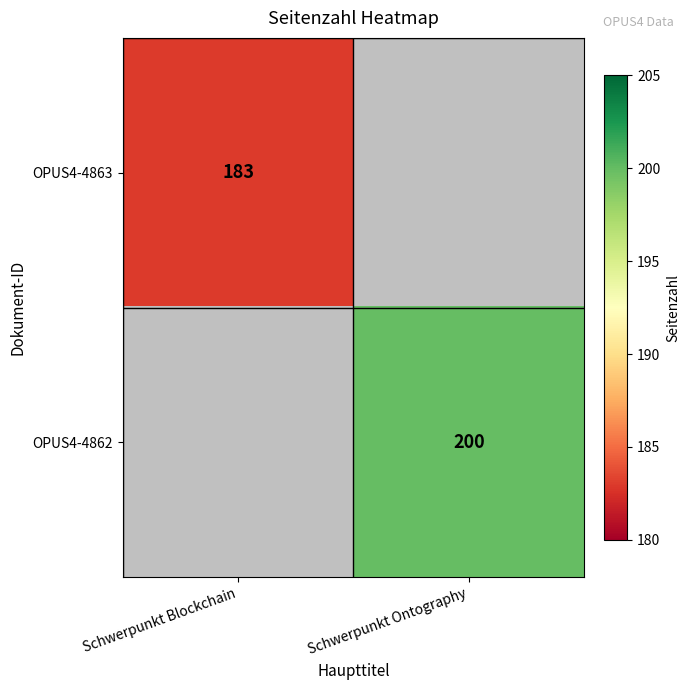

Is it true that OPUS4-4862 equals 112 at Schwerpunkt Ontography?

False